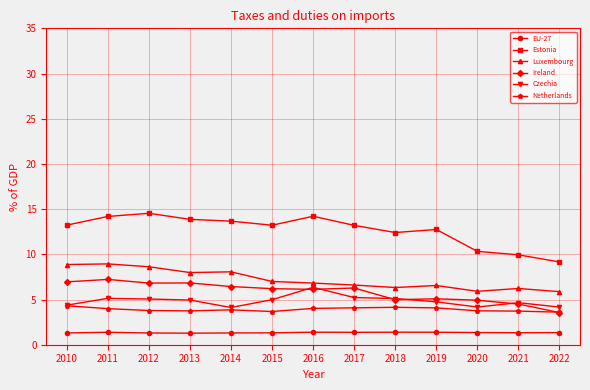

The value of Netherlands at 2013 is 3.7. True or false?

True